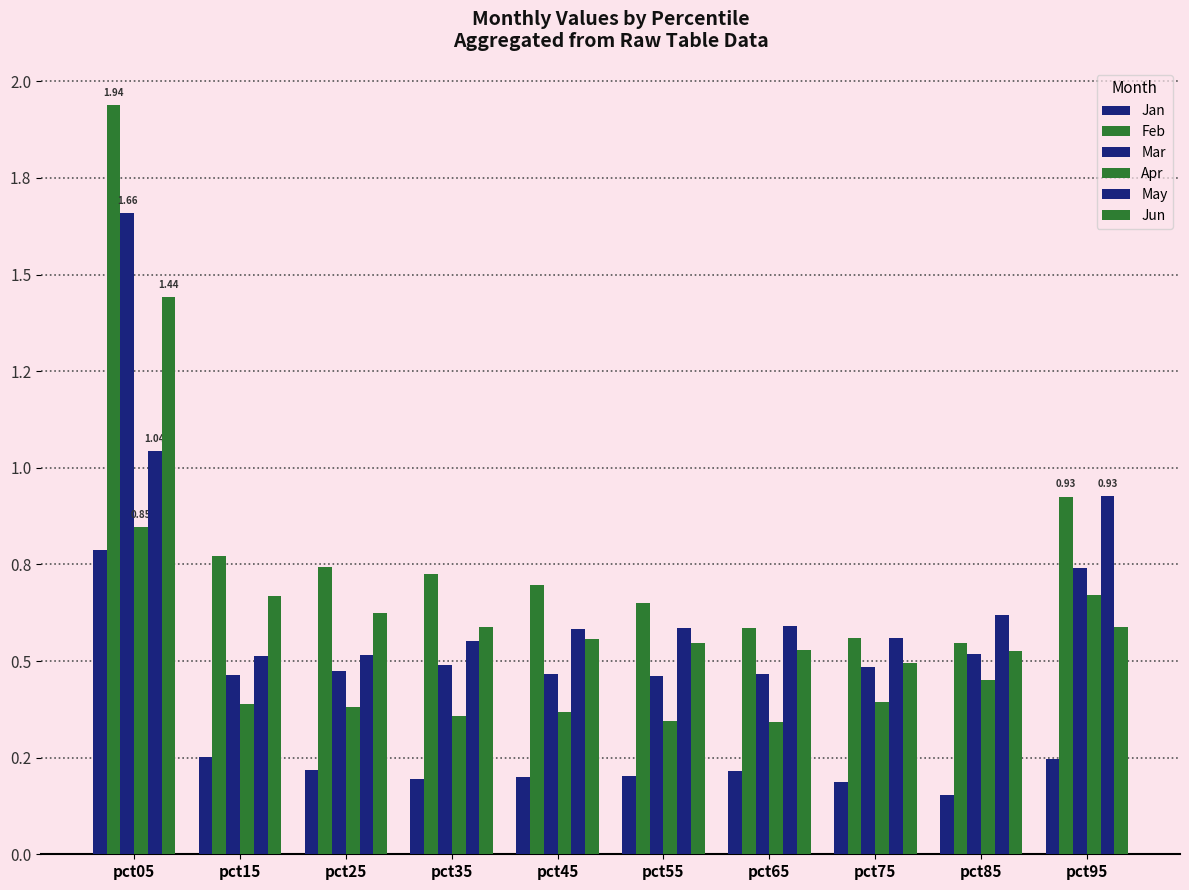

What is the sum of the May values at pct15 and pct75?

1.1